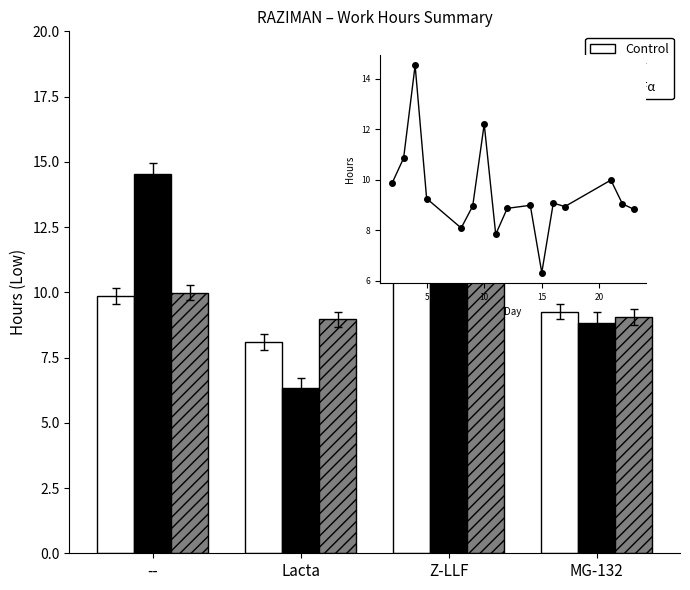

Which series has the widest spread of values?

RSV